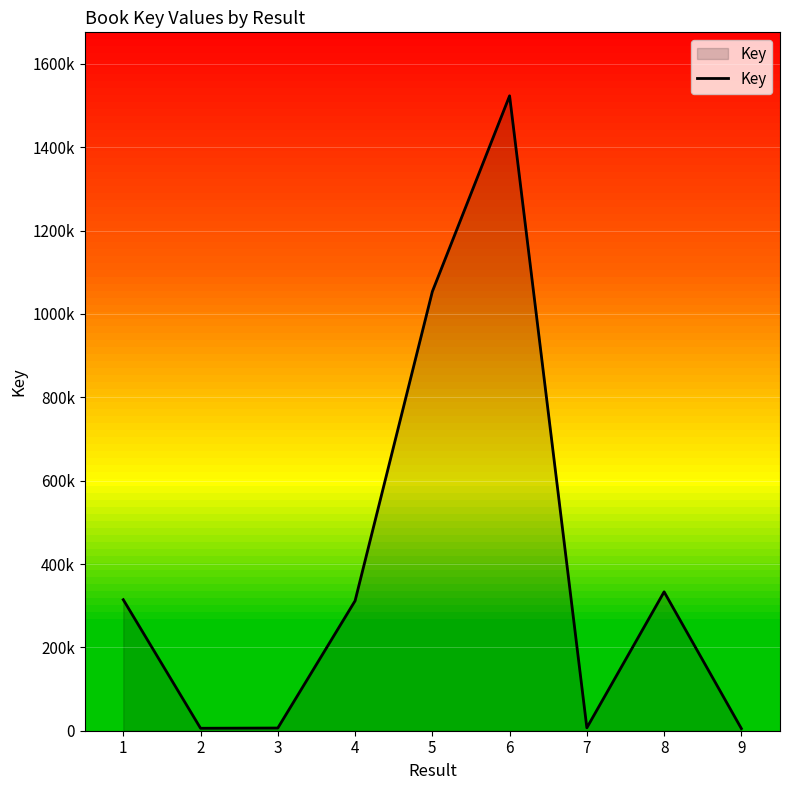

What is the value of the 9th point from the left?

5167